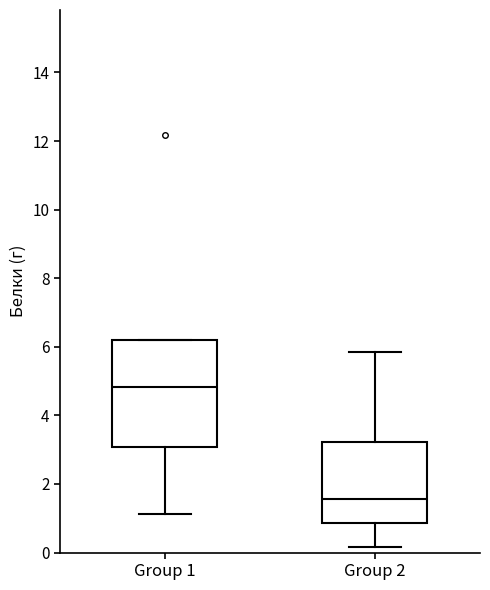

Which box is the tallest, from its lower edge to its upper edge?

Group 1